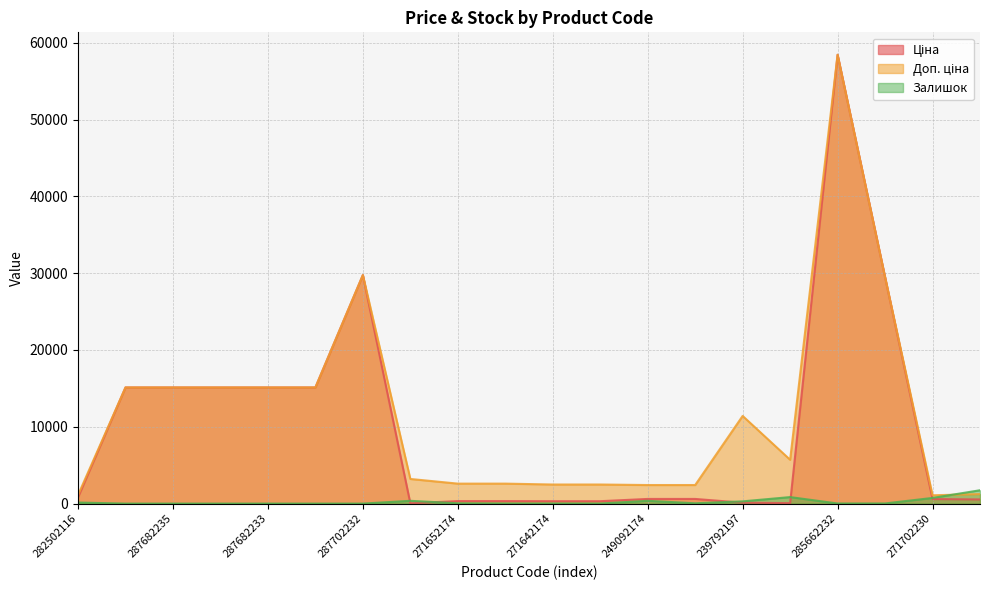

How many interior local valleys does the Ціна series have?

2